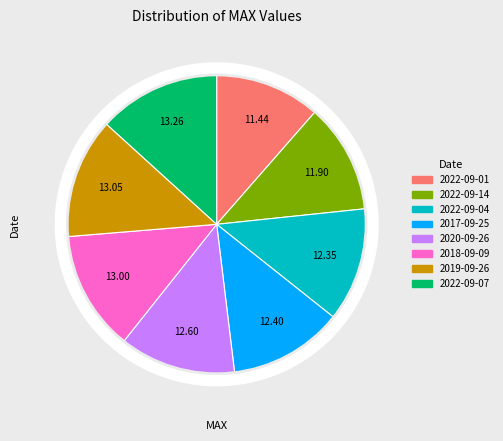

Is it true that 2022-09-04 is 2% of the pie?

False